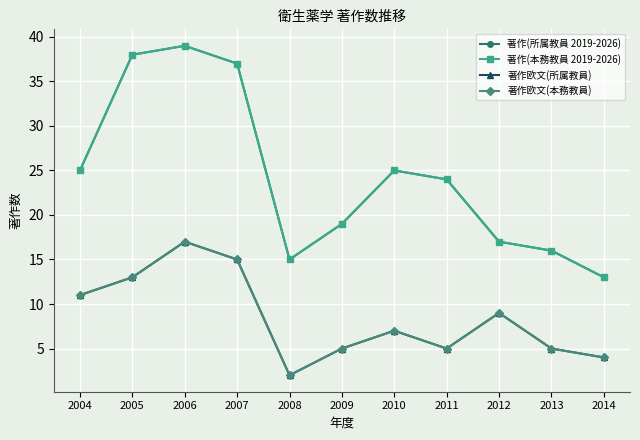

At which label does 著作欧文(所属教員) reach its minimum?

2008